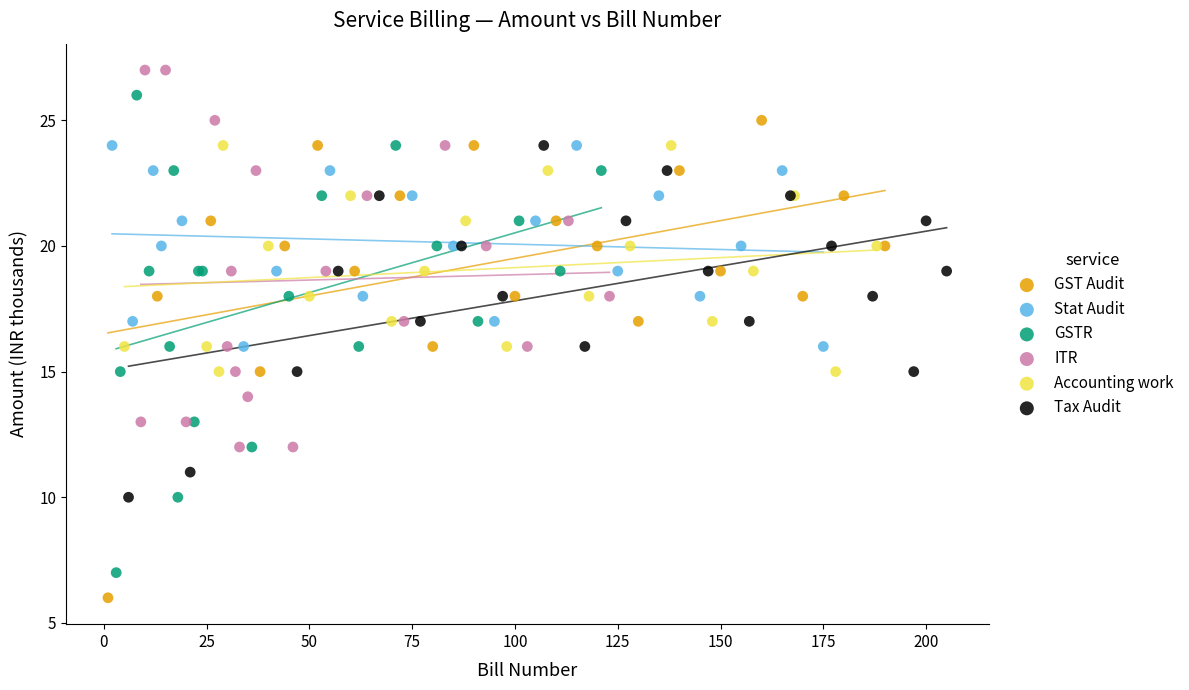

Which series contains the highest Y value?

ITR